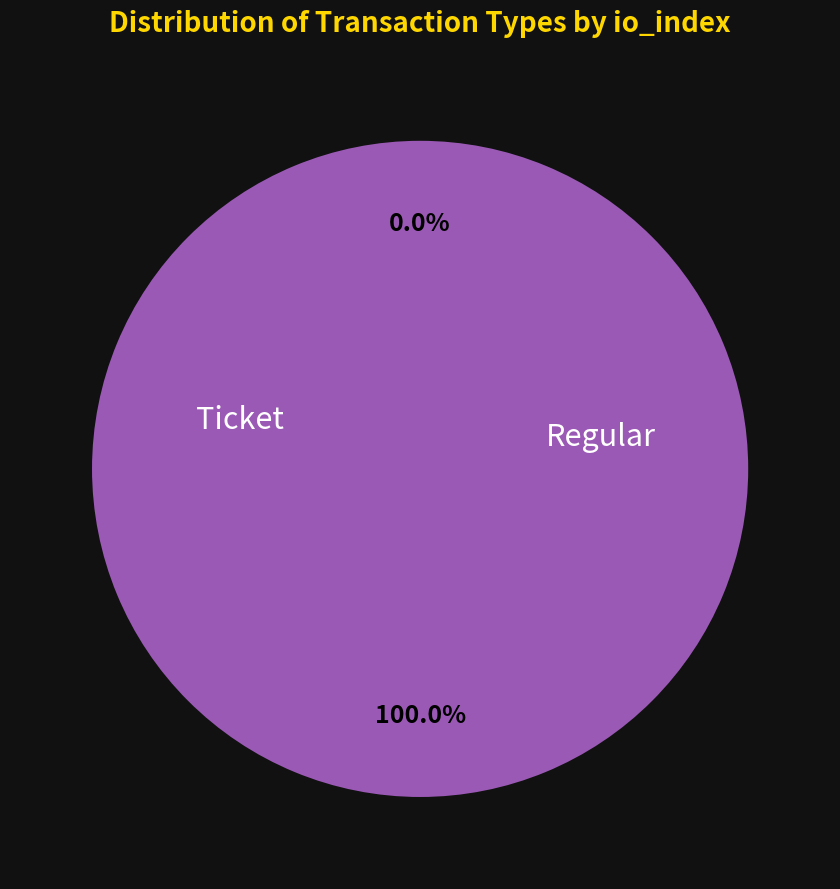

To the nearest percent, what is the average slice percentage?

50%